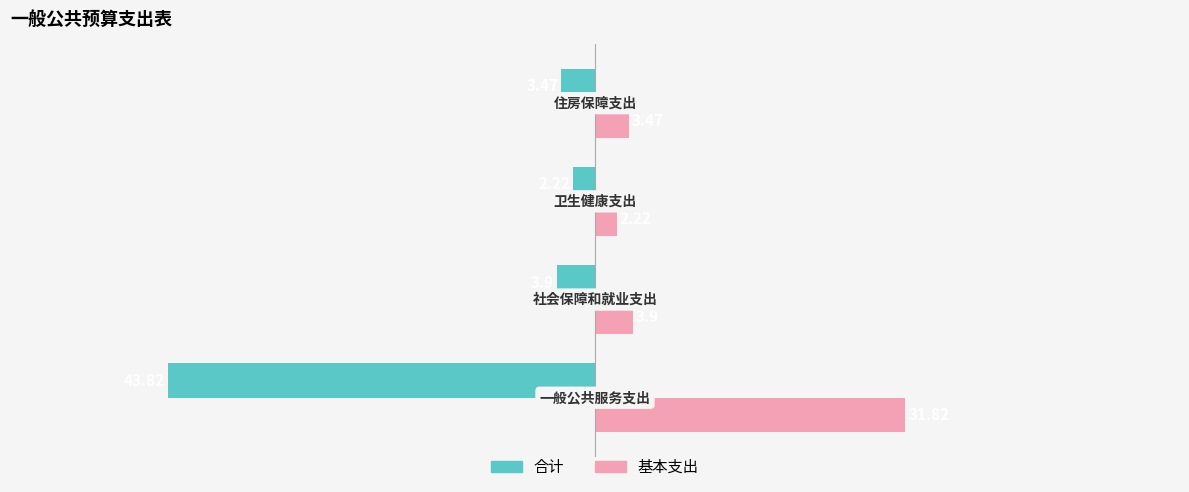

Count the number of data series in this chart.

2